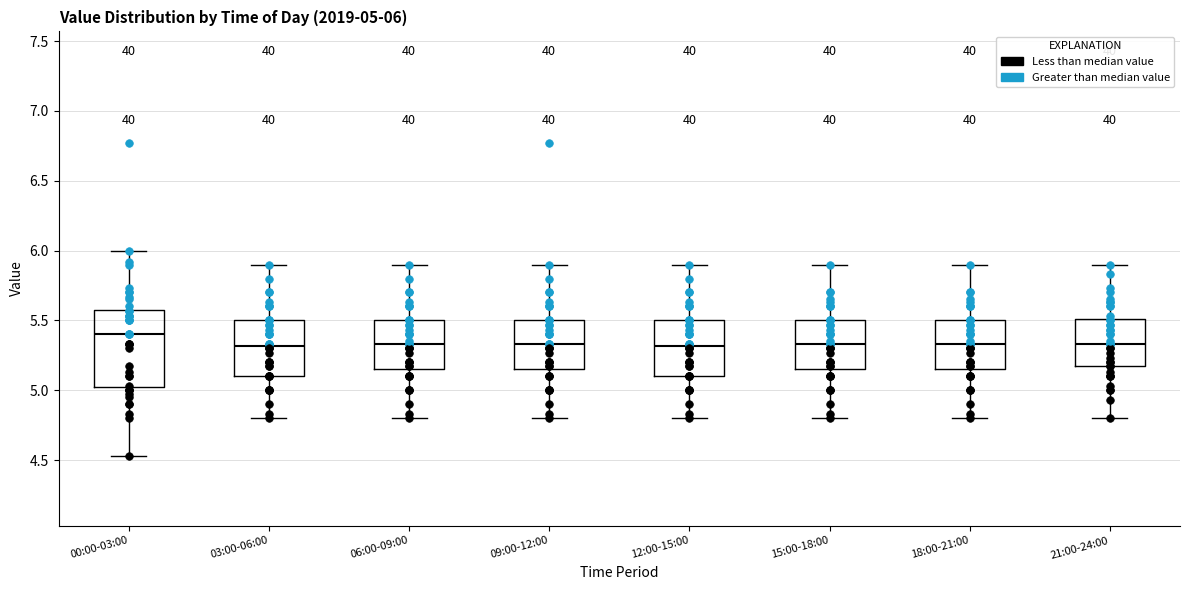

Which box is the tallest, from its lower edge to its upper edge?

00:00-03:00